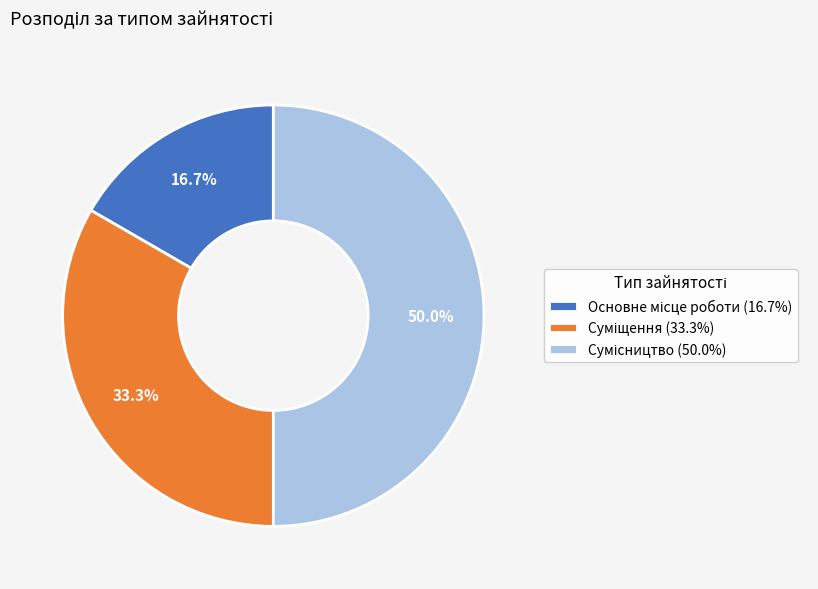

To the nearest percent, what percentage of the pie is Суміщення?

33%